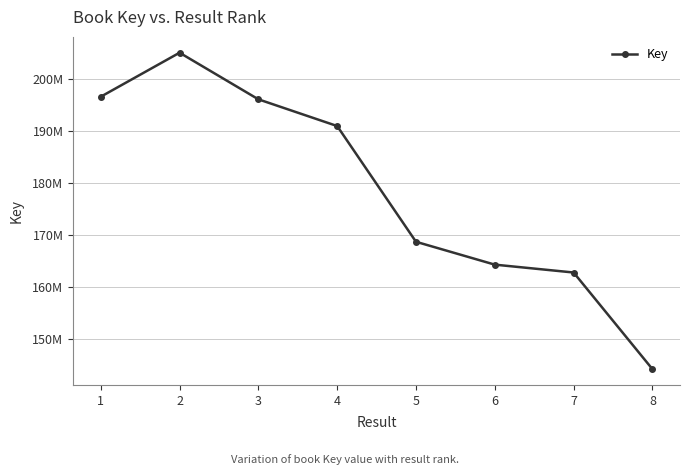

How many lines are shown in the chart?

1